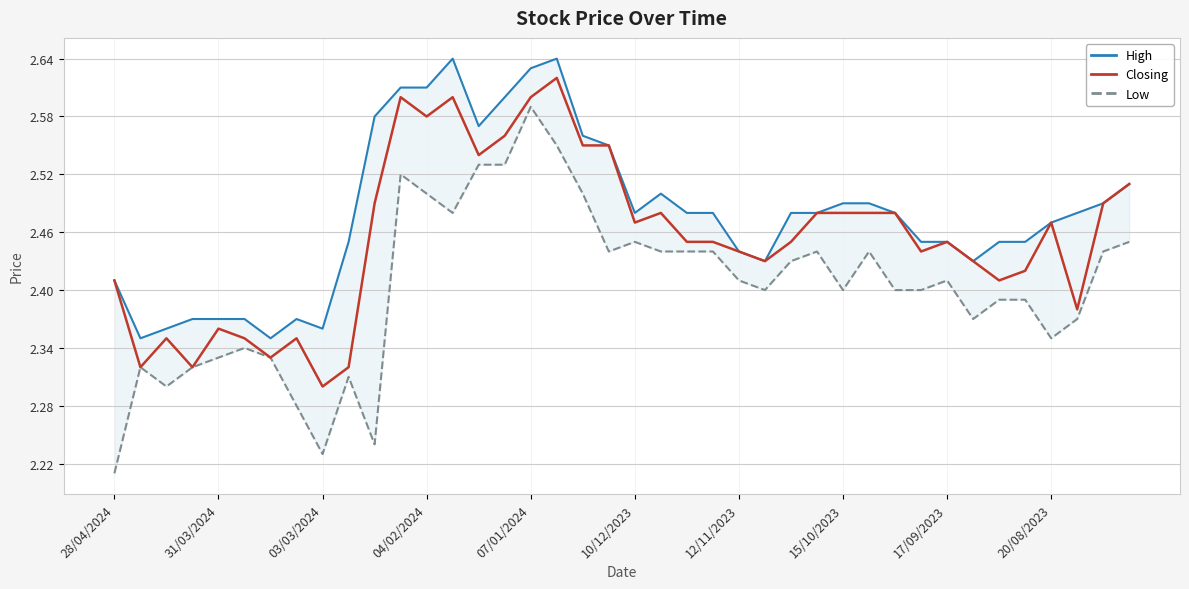

What is the average value of the Closing series?

2.5